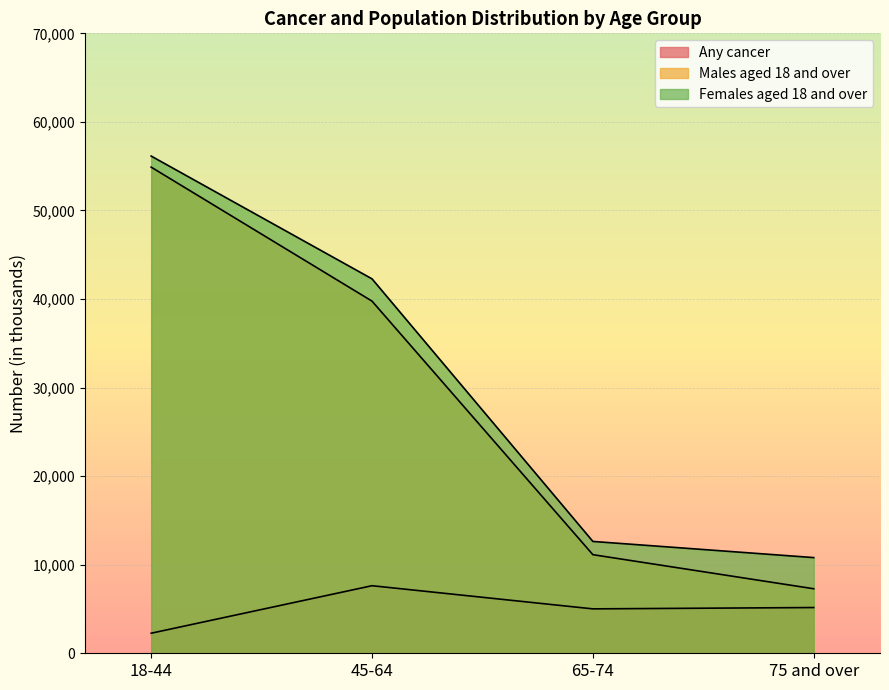

How many lines are shown in the chart?

3